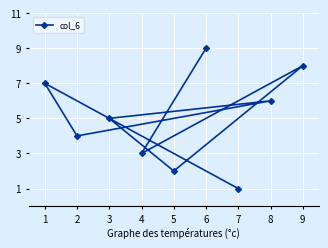

How many lines are shown in the chart?

1